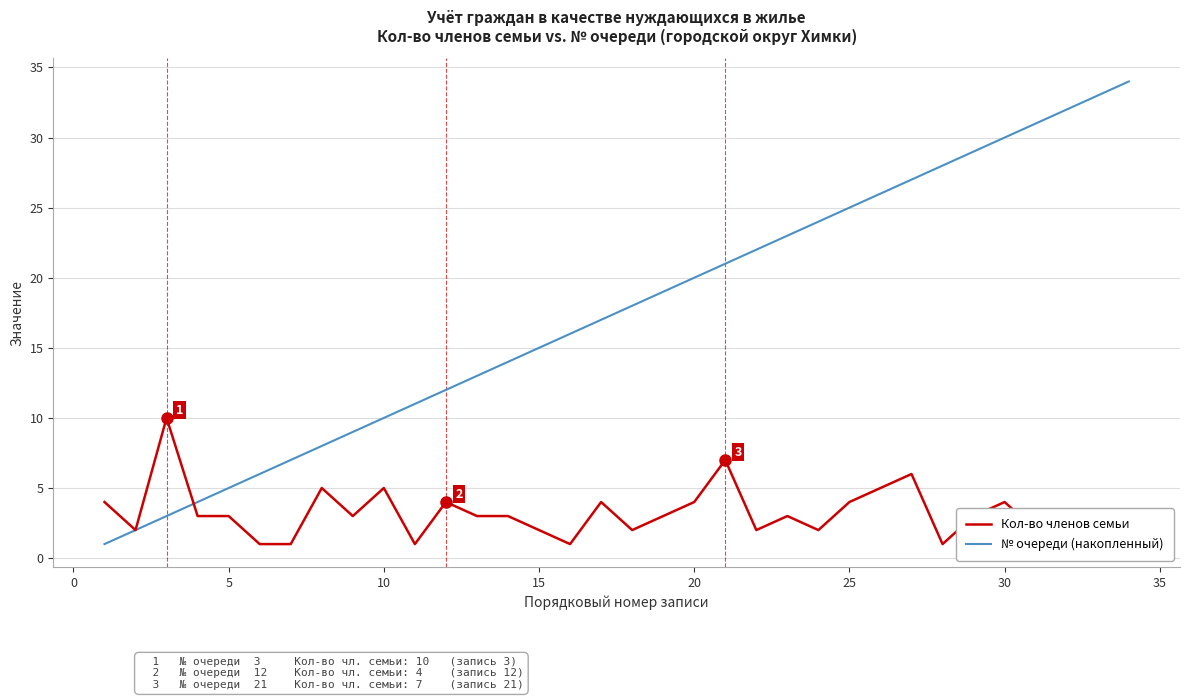

Reading left to right, extract all data points from this chart.

Кол-во членов семьи: 4	2	10	3	3	1	1	5	3	5	1	4	3	3	2	1	4	2	3	4	7	2	3	2	4	5	6	1	3	4	2	2	1	1
№ очереди (накопленный): 1	2	3	4	5	6	7	8	9	10	11	12	13	14	15	16	17	18	19	20	21	22	23	24	25	26	27	28	29	30	31	32	33	34